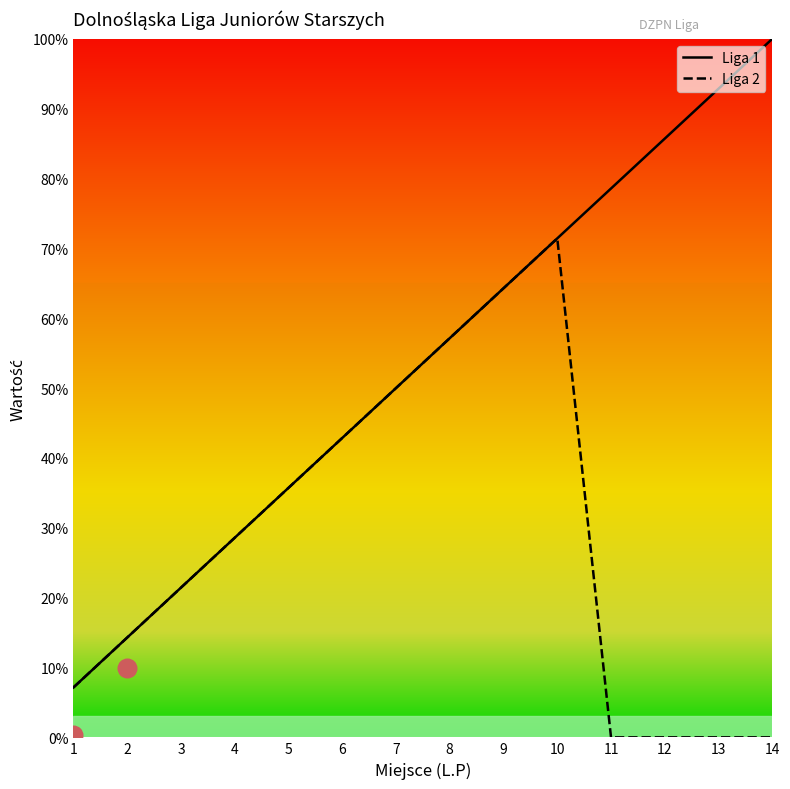

Is the value of Liga 2 at 7 greater than the value of Liga 1 at 12?

No